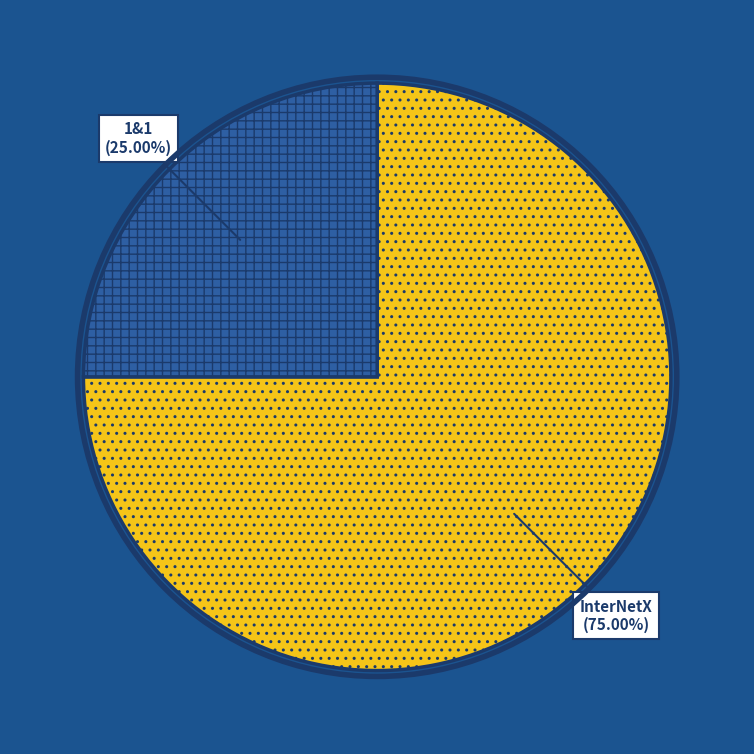

Is there a majority slice in this chart?

Yes